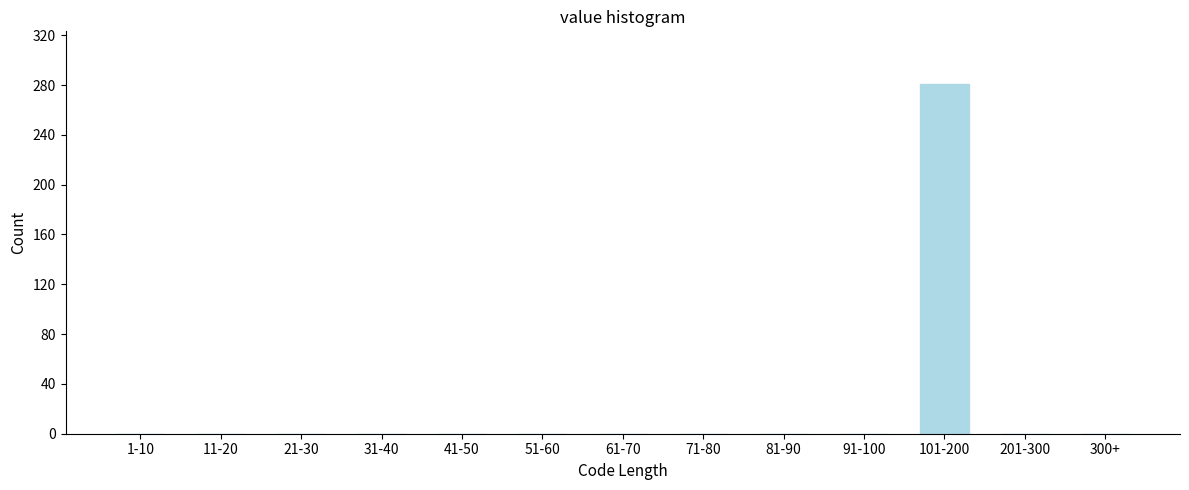

Reading right to left, extract all data points from this chart.

300+=0	201-300=0	101-200=281	91-100=0	81-90=0	71-80=0	61-70=0	51-60=0	41-50=0	31-40=0	21-30=0	11-20=0	1-10=0